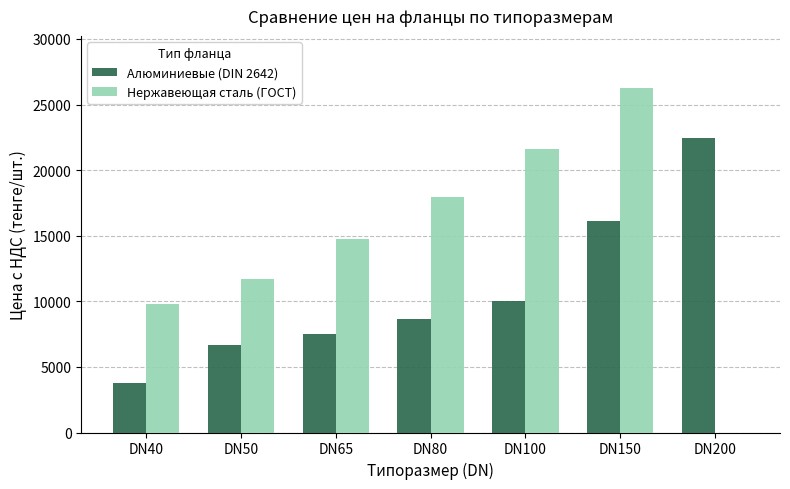

The value of Алюминиевые (DIN 2642) at DN80 is 8690.0. True or false?

True